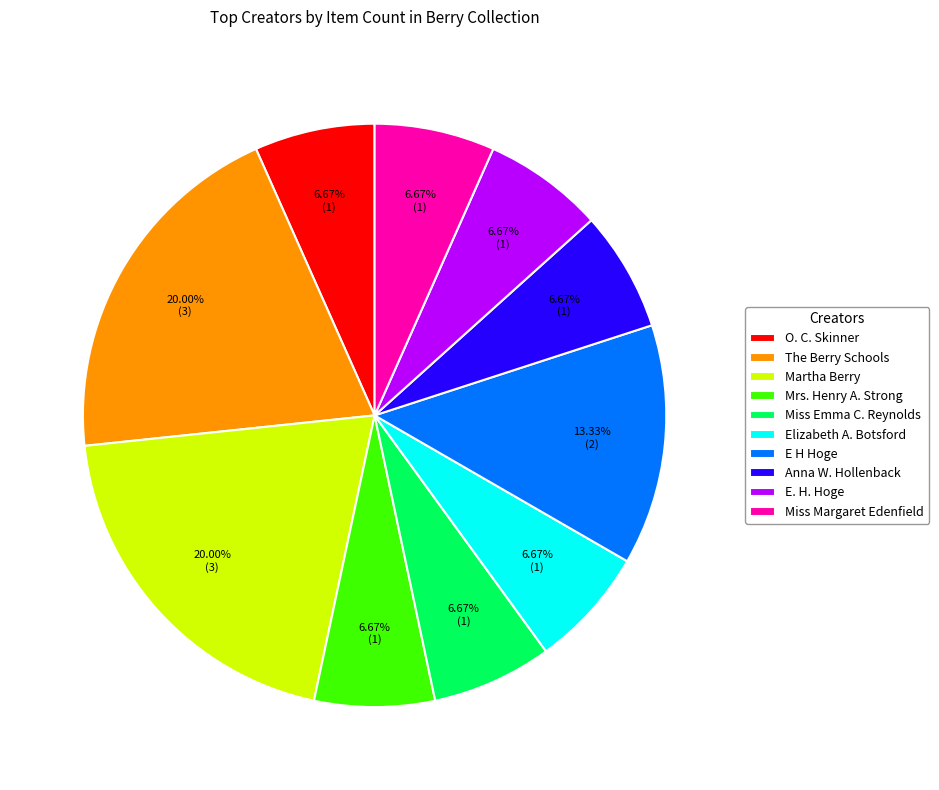

What is the ratio of the value at E. H. Hoge to the value at O. C. Skinner?

1.0